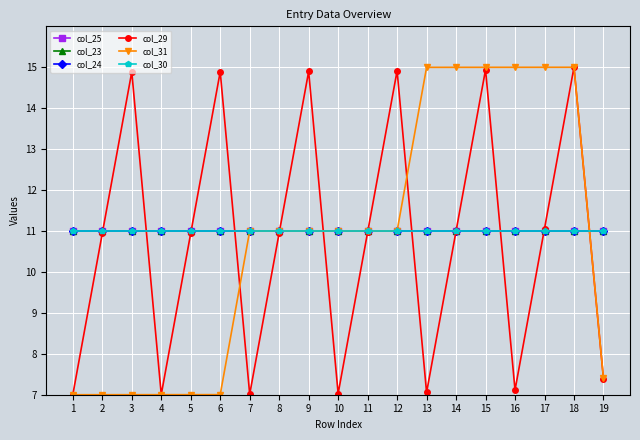

Is this an area chart (filled region under the line)?

No